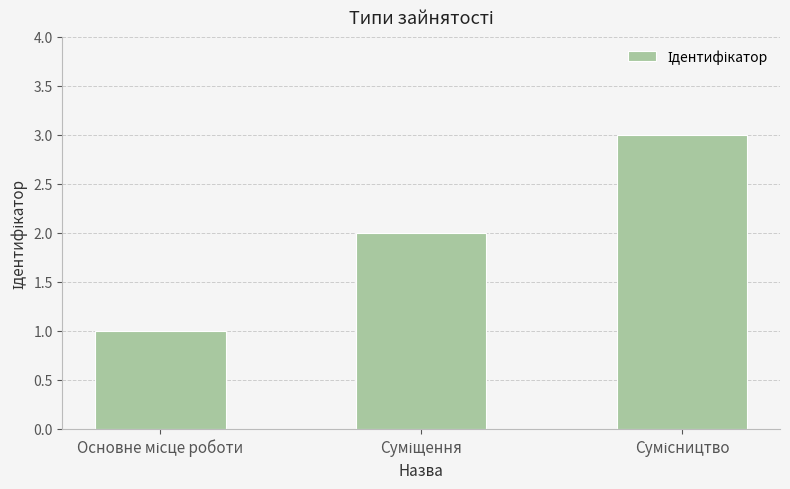

What is the maximum value shown in the chart?

3